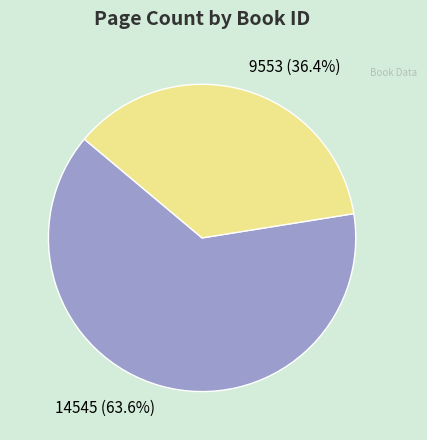

Does 9553 account for over 50% of the chart?

No